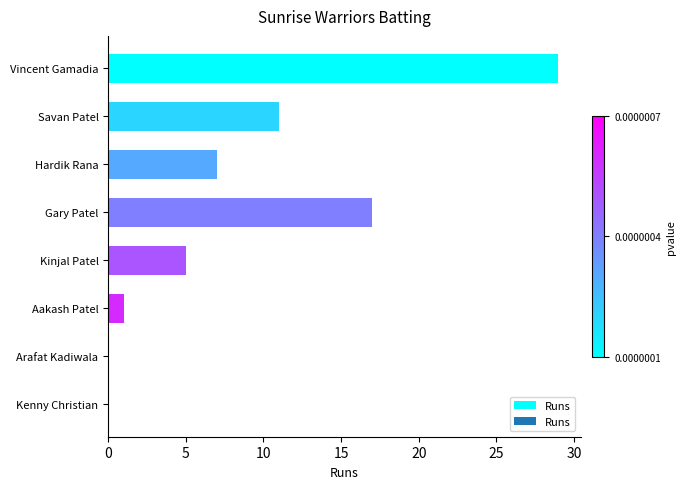

What is the sum of the values at Savan Patel and Kinjal Patel?

16